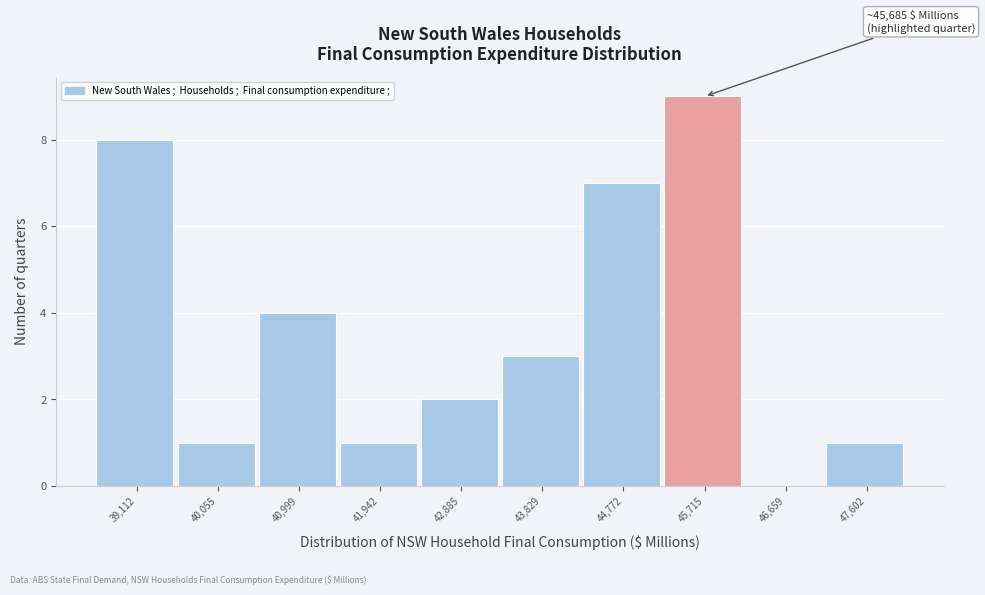

Which range on the x-axis has the tallest bar?

45200 to 46200